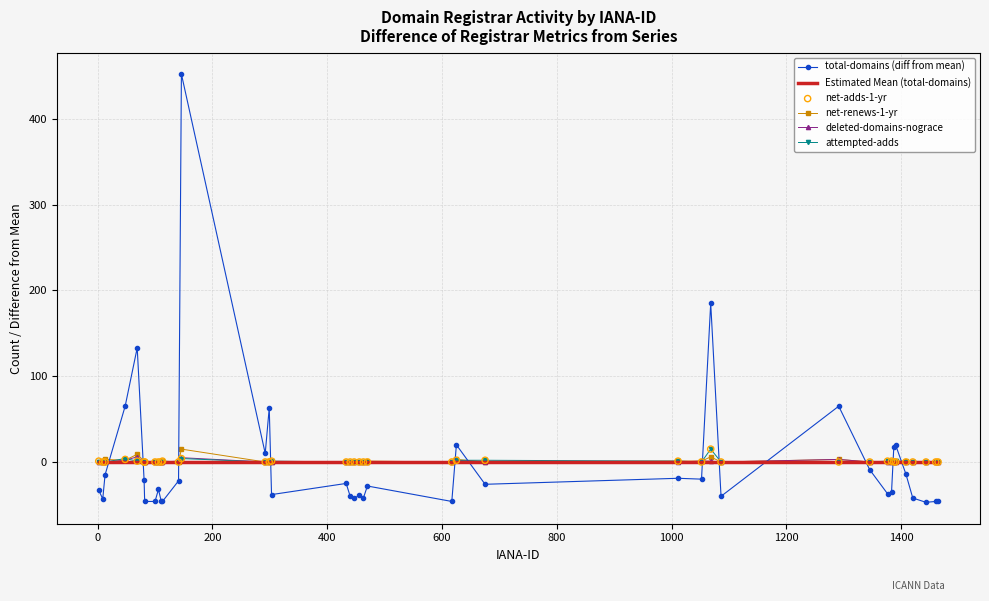

What are all the series names shown in the legend?

total-domains (diff from mean), Estimated Mean (total-domains), net-renews-1-yr, deleted-domains-nograce, attempted-adds, net-adds-1-yr